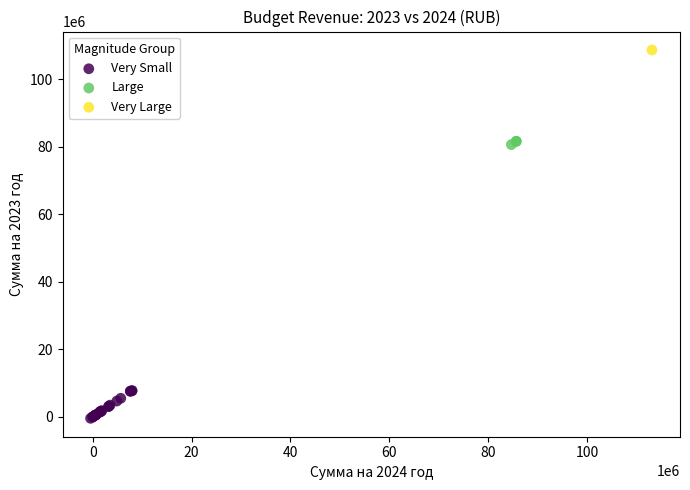

Which series reaches the minimum Y coordinate?

Very Small